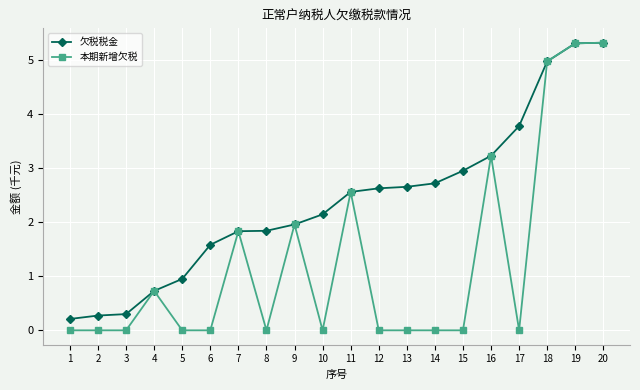

What is the value of the 本期新增欠税 point at the 7th from the left?

1.8